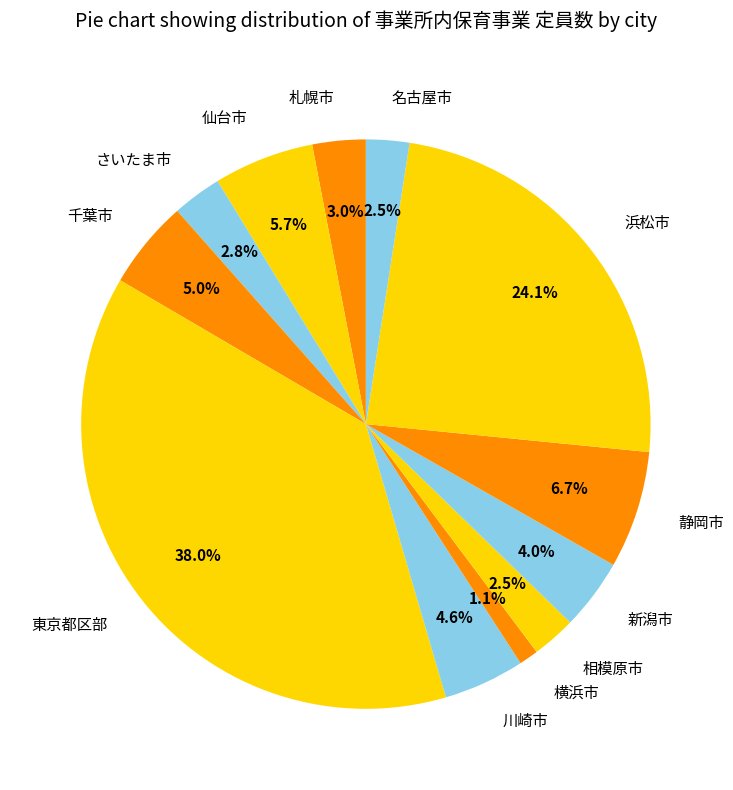

What is the smallest slice in the pie chart?

横浜市